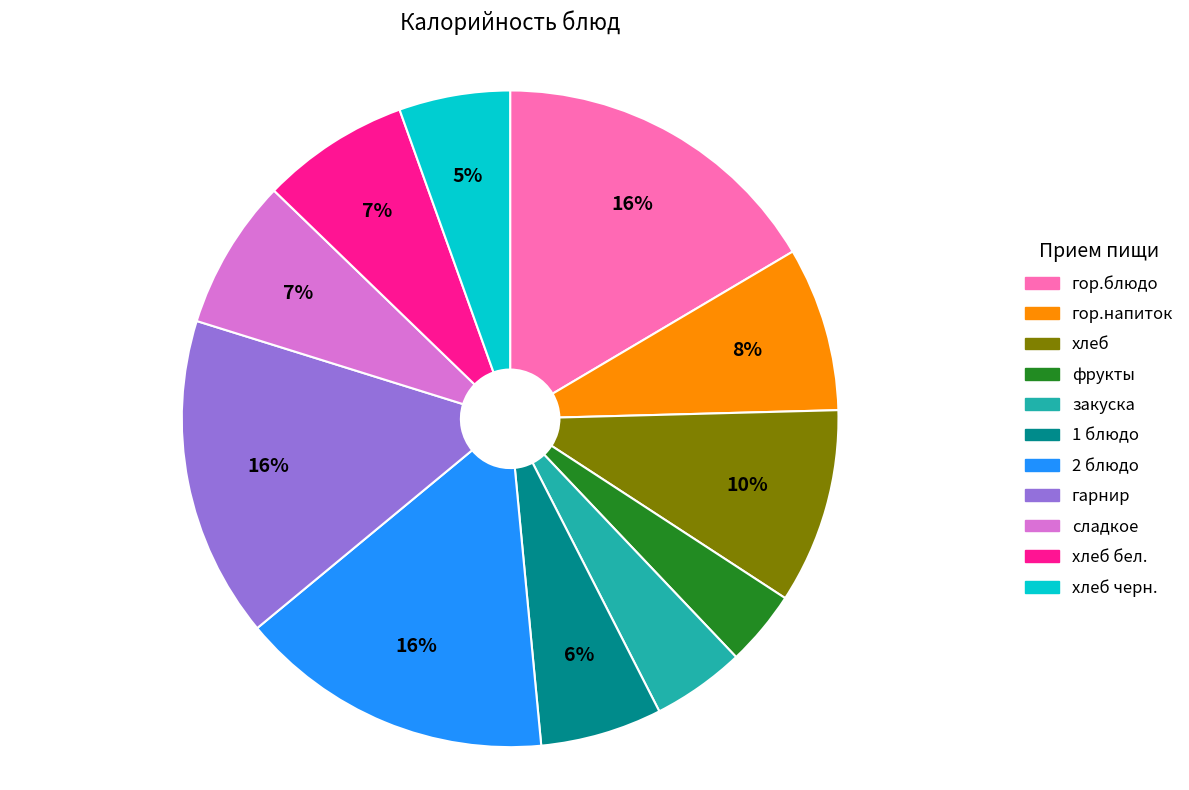

How many segments does this pie chart have?

11